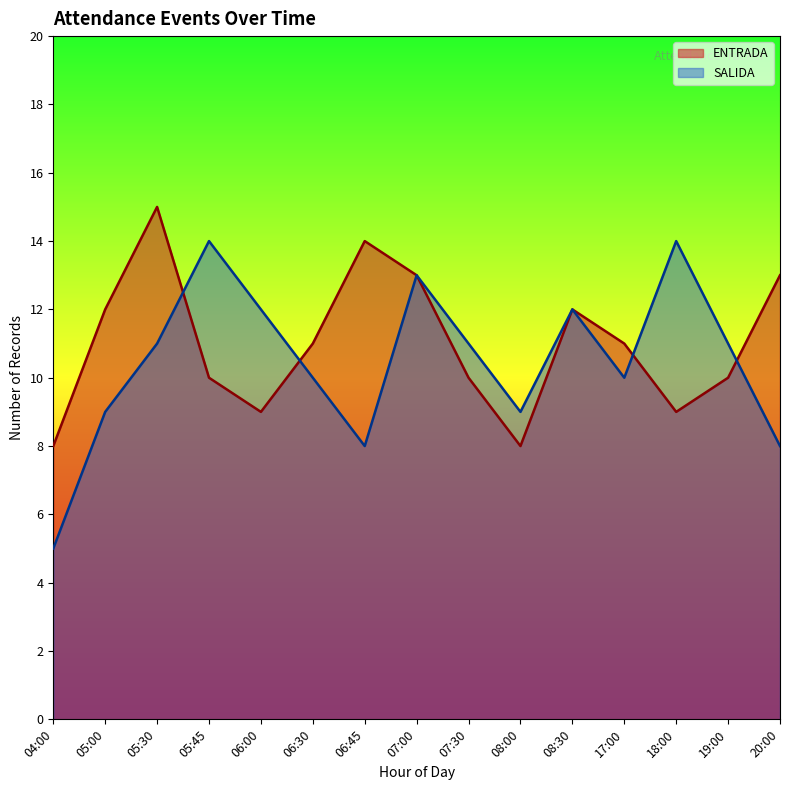

What is the sum of the ENTRADA values at 07:00 and 05:30?

28